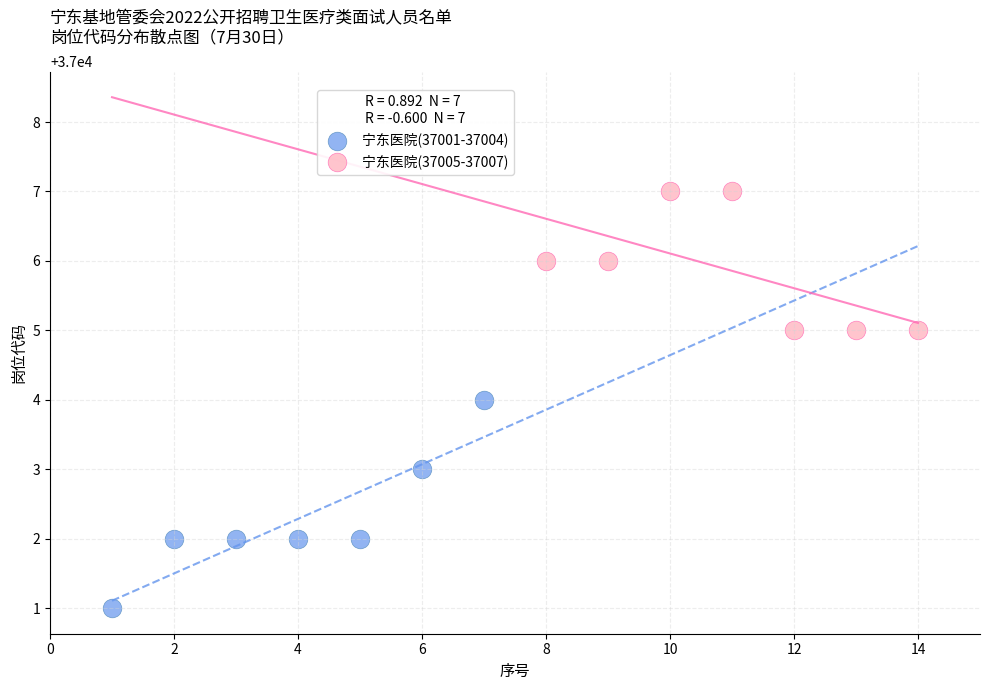

Which series has the largest Y range (max minus min)?

宁东医院(37001-37004)